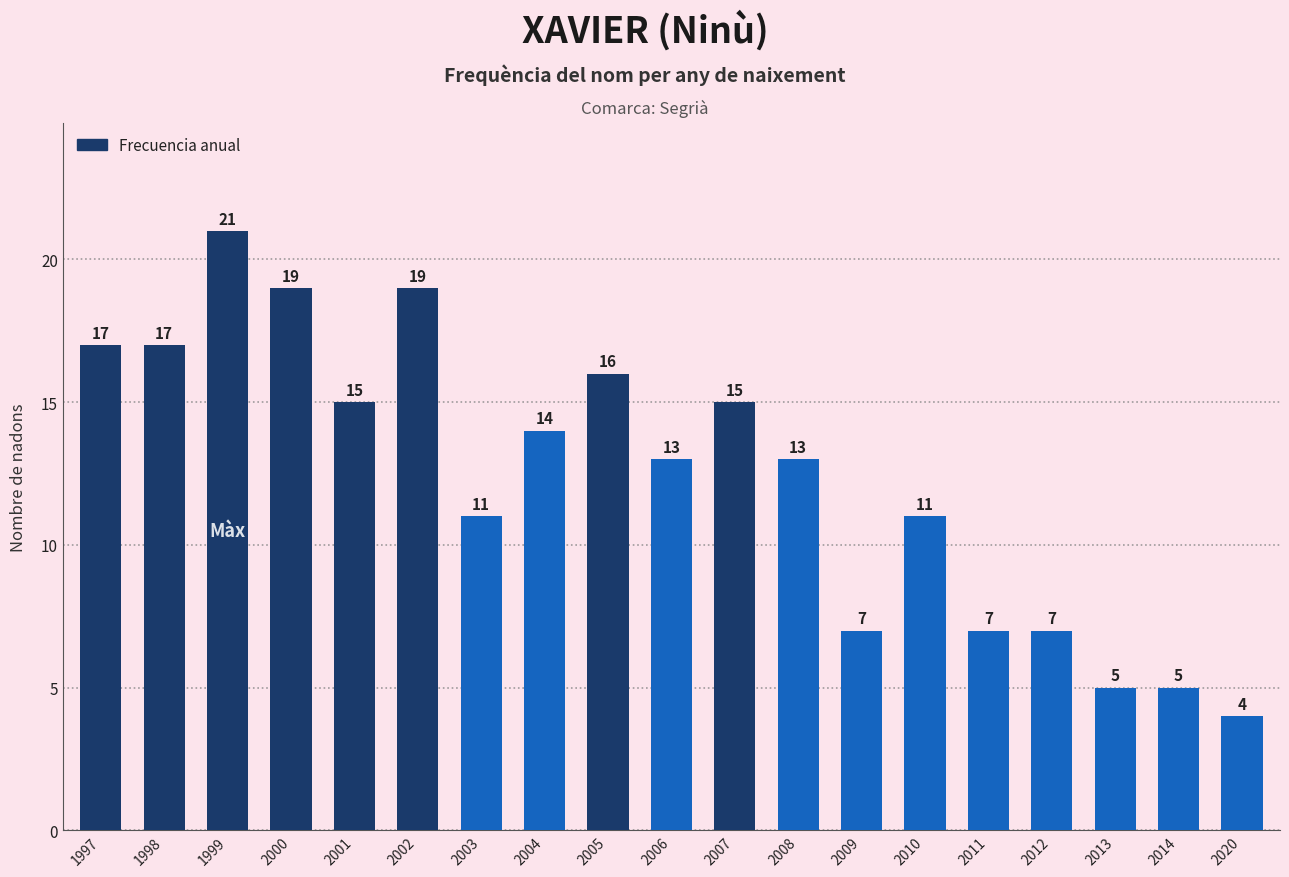

What is the sum of the values at 2009 and 2014?

12